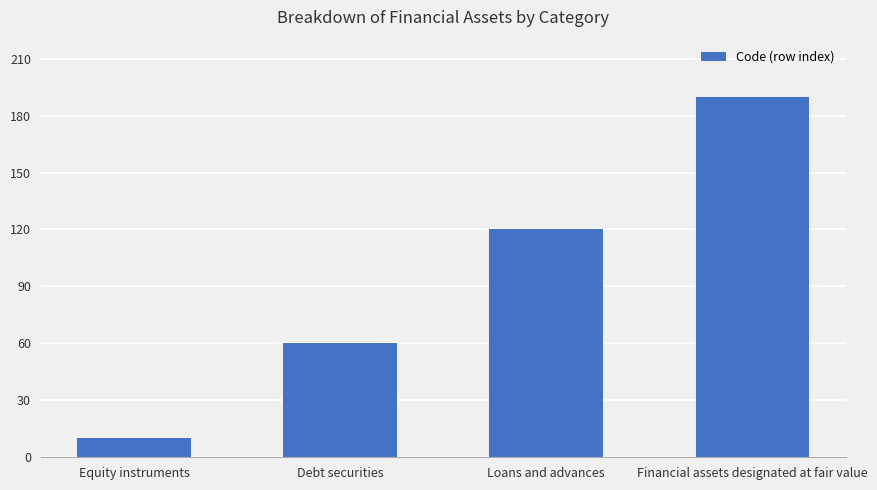

What is the value of the 2nd bar from the left?

60